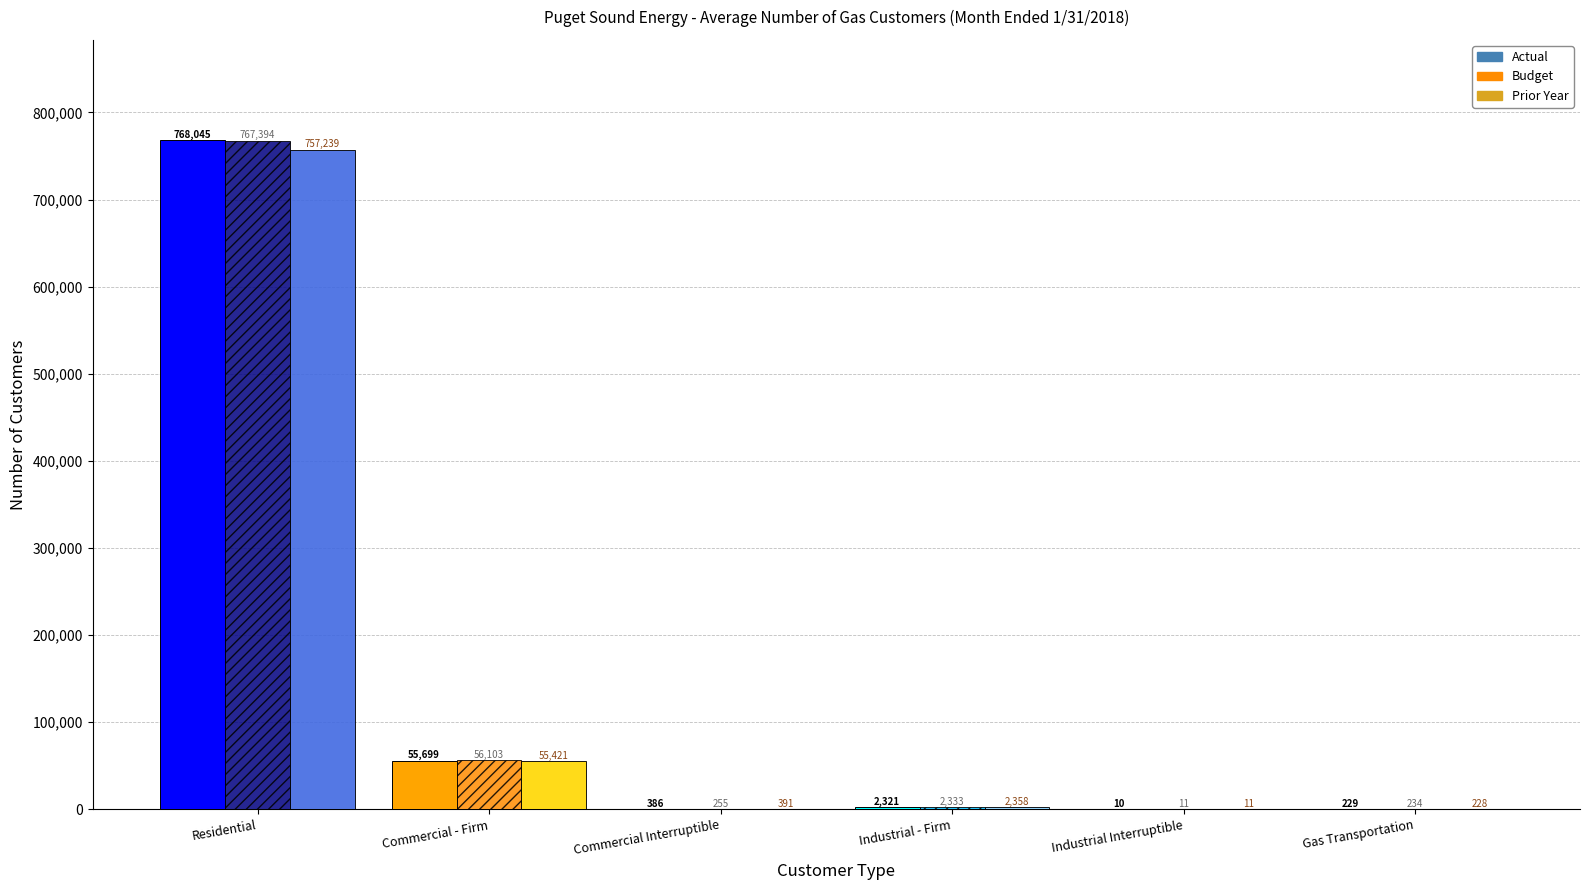

The value of Budget at Gas Transportation is 234. True or false?

True